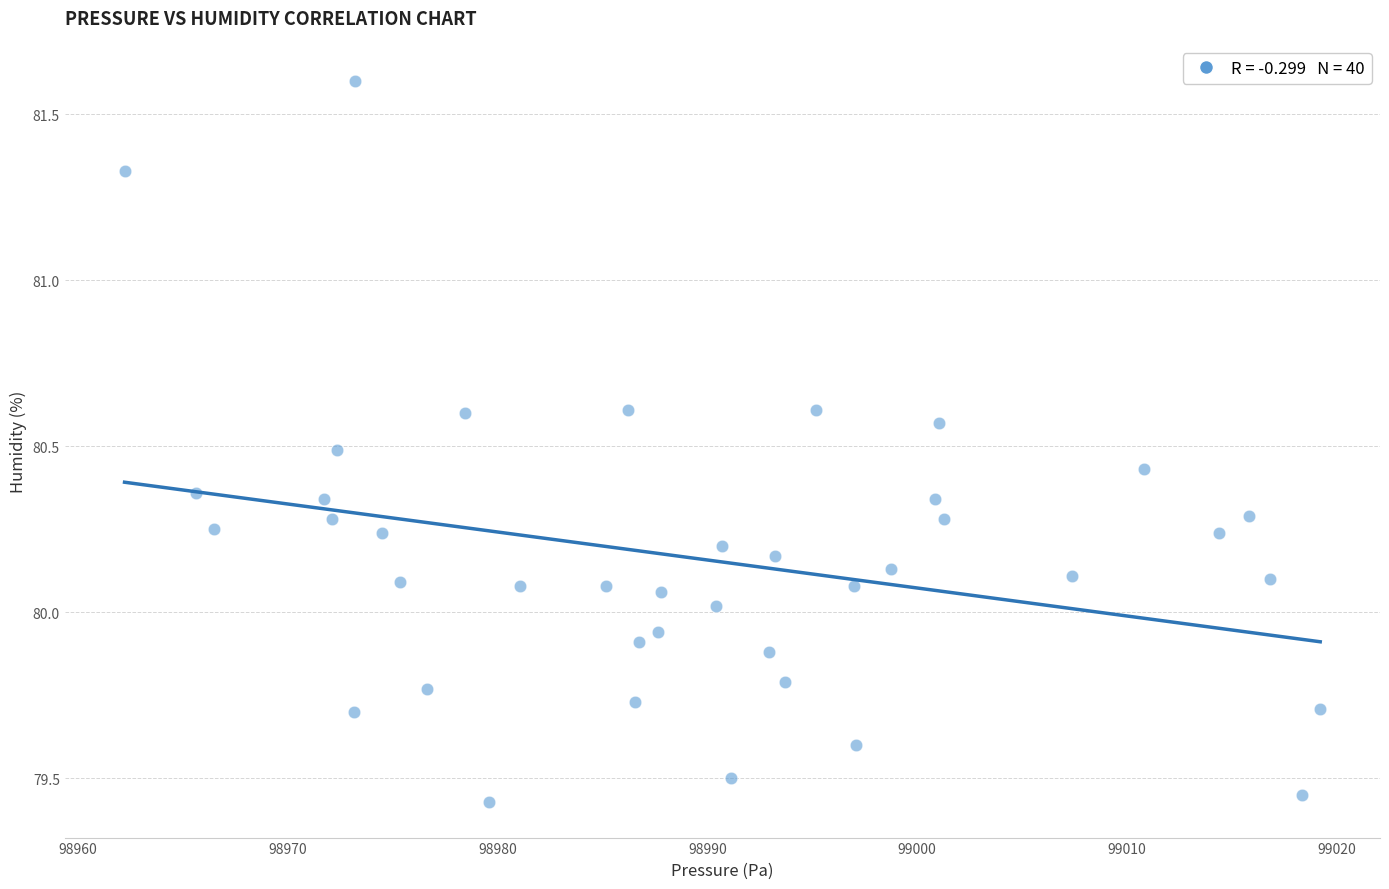

What is the range of X values (max minus min)?

57.0